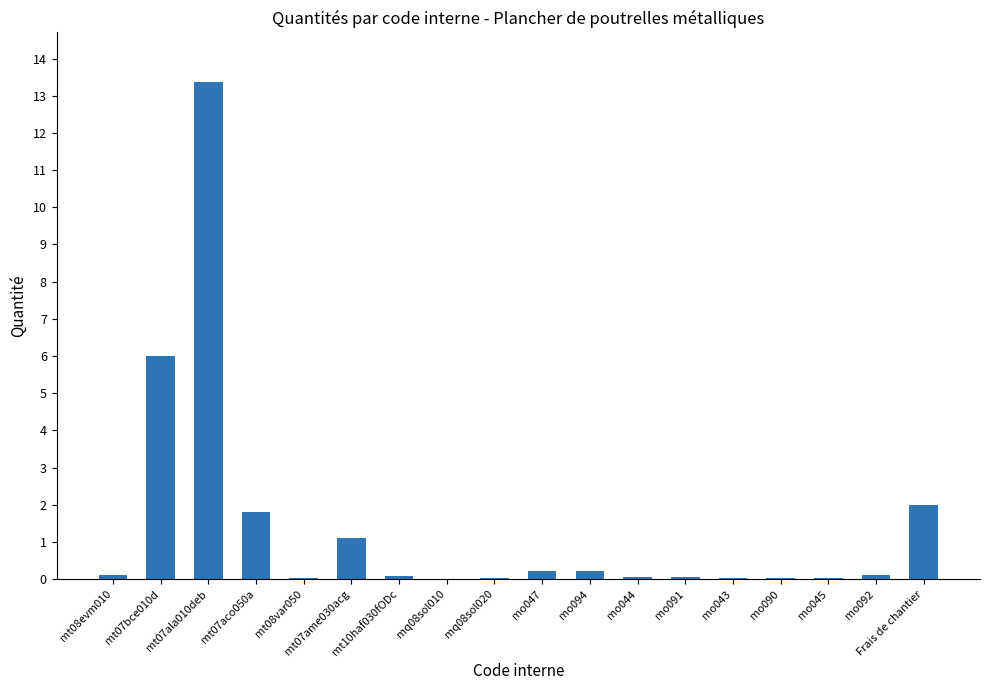

True or false: the data shows 0.0 at mt08var050.

True